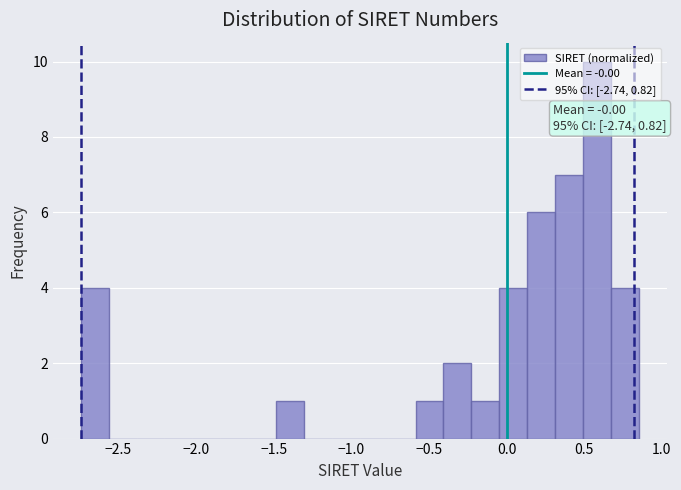

Around what value on the x-axis is the tallest bar? Give the approximate position of its centre, as read against the axis.

0.60